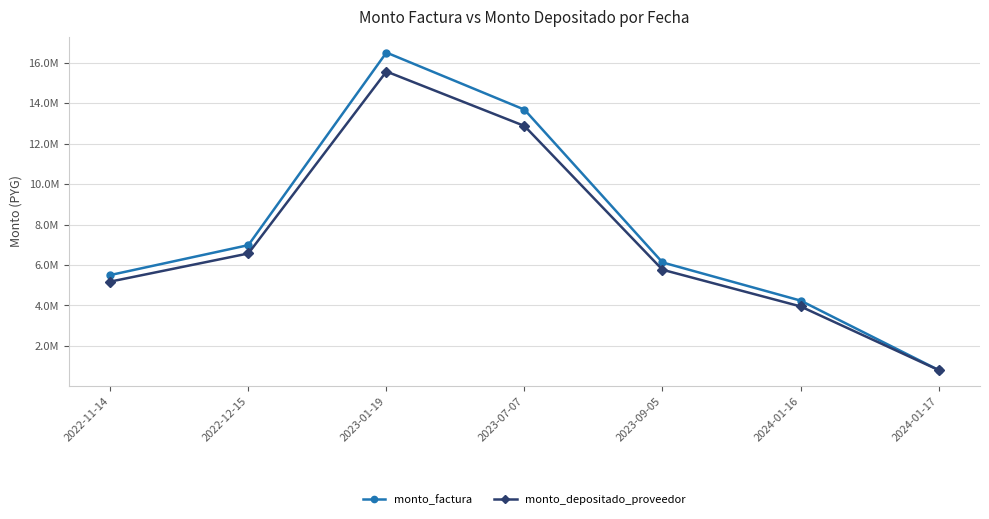

Which category has the highest value across all series?

2023-01-19